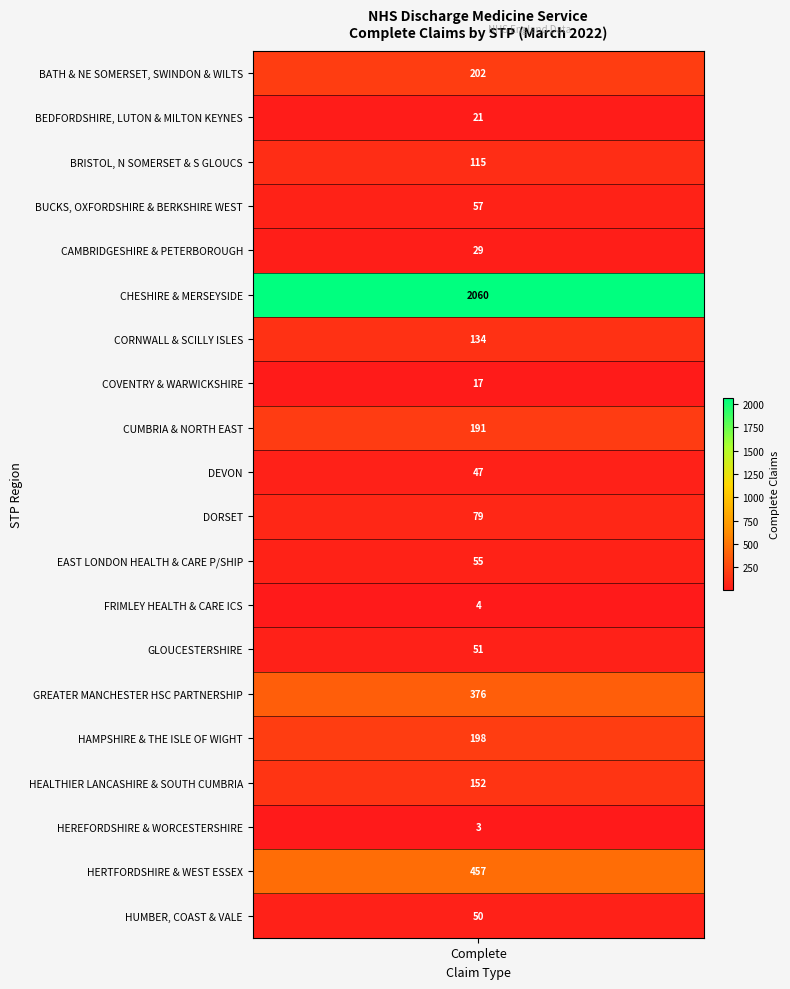

What is the approximate value at FRIMLEY HEALTH & CARE ICS?

4